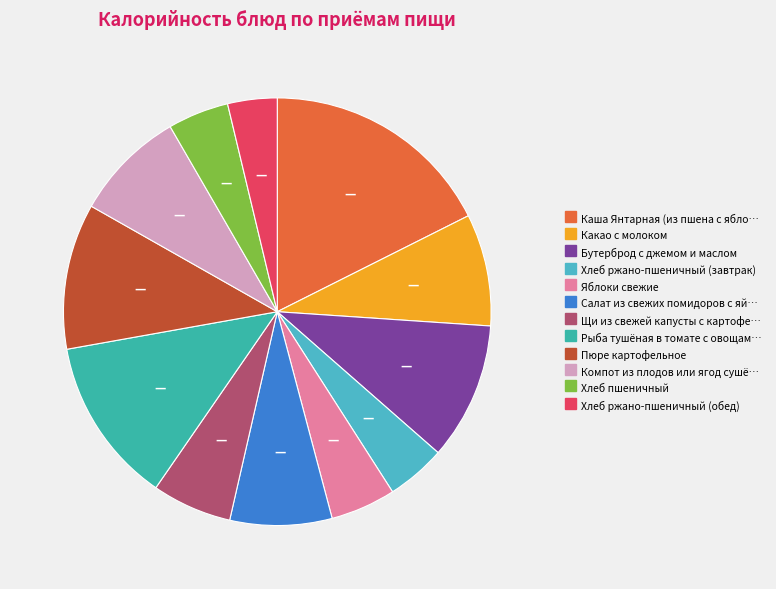

Count the number of slices in the pie.

12